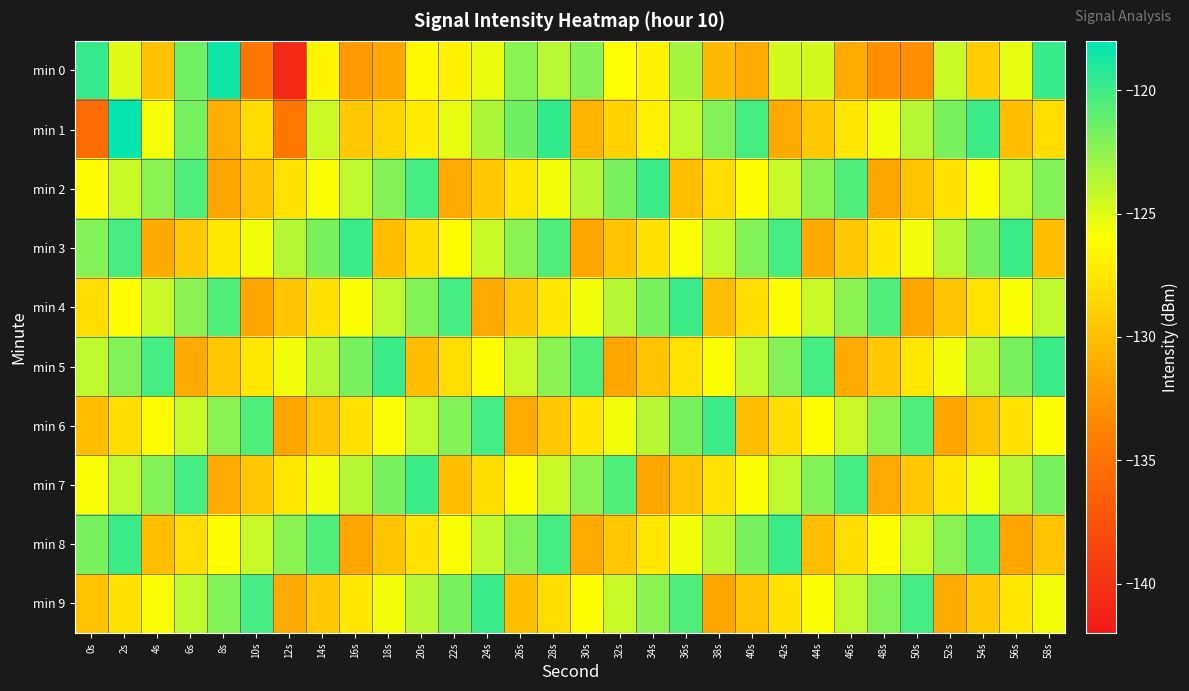

At 2s, list the series in order from smallest to largest.

min 6, min 9, min 4, min 0, min 2, min 7, min 5, min 3, min 8, min 1